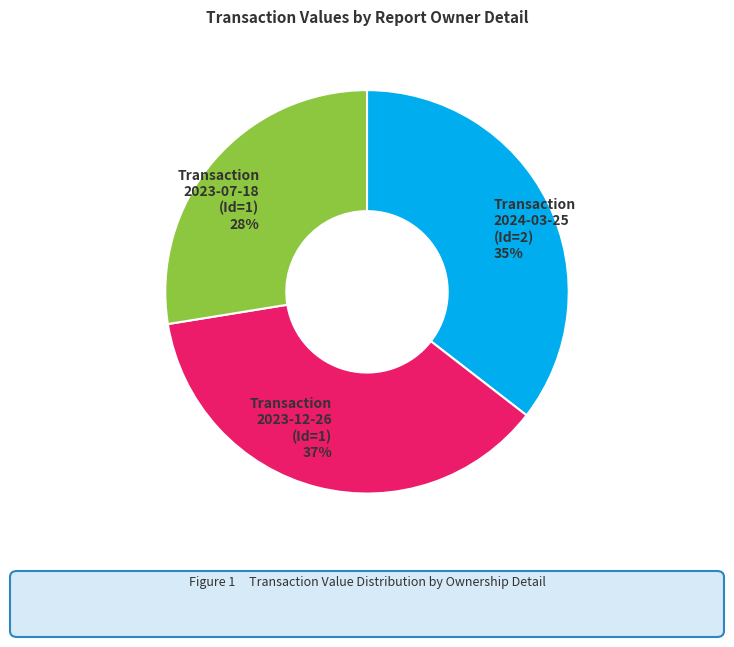

What percentage is the Transaction 2024-03-25 (Id=2) slice, to the nearest percent?

35%